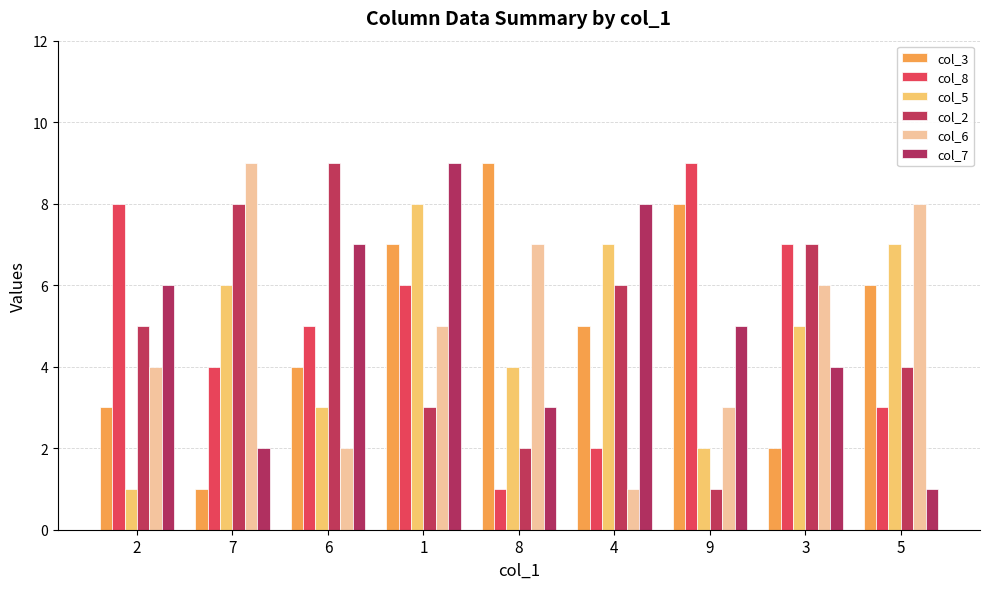

What is the label of the 3rd bar from the right?

9